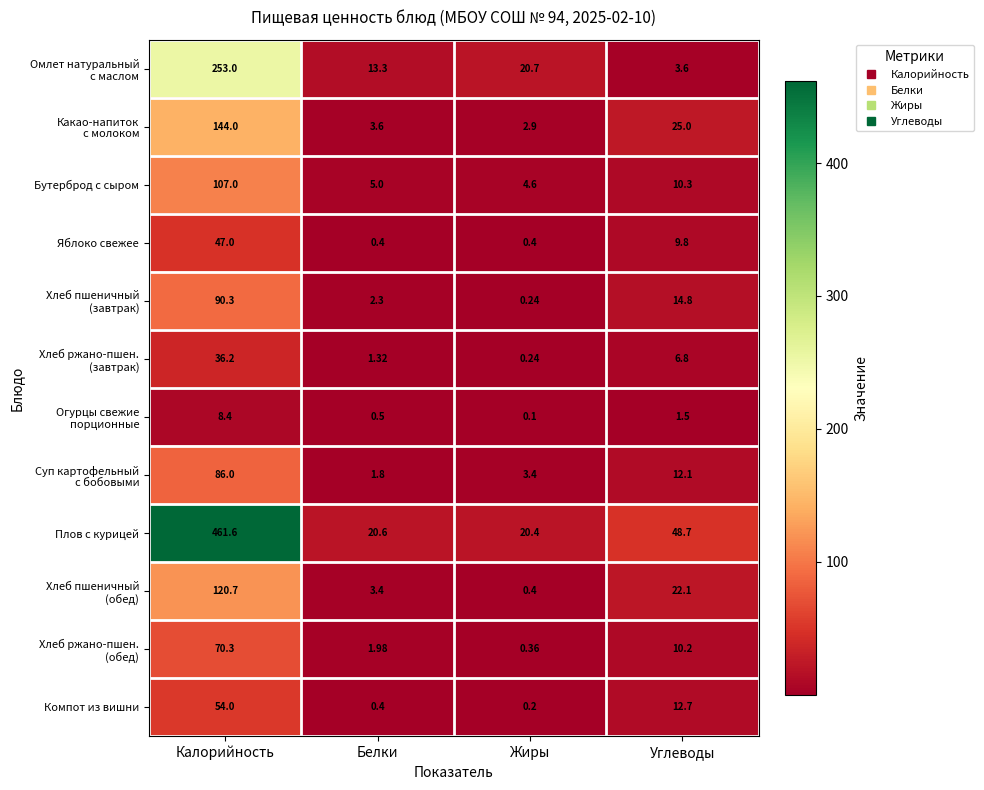

Which series has the largest total across all categories?

Плов с курицей